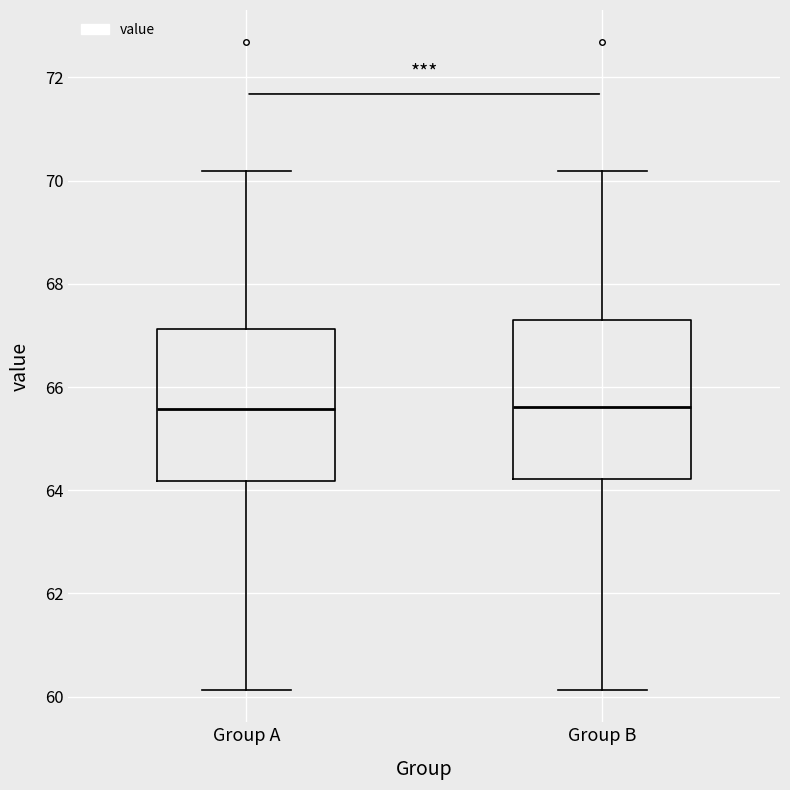

Reading left to right, transcribe this box plot: for each box, give where its median line is, the range the box spans, and where its two whiskers end, as read against the y-axis. The values are not printed on the chart, so give them approximately, as read against the axis.

Group A: median 65.6, box 64.2 to 67.2, whiskers 60.2 to 70.2
Group B: median 65.6, box 64.2 to 67.4, whiskers 60.2 to 70.2